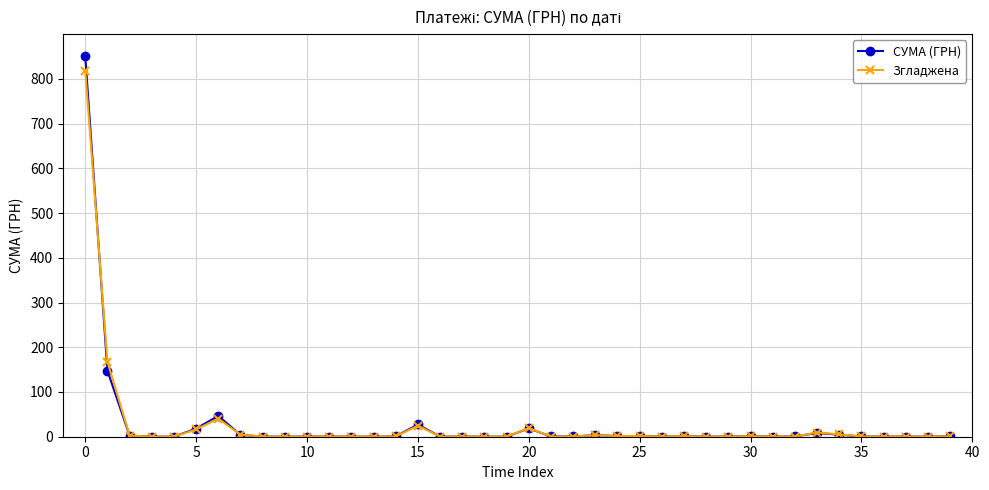

Which series has the largest range (max minus min)?

СУМА (ГРН)